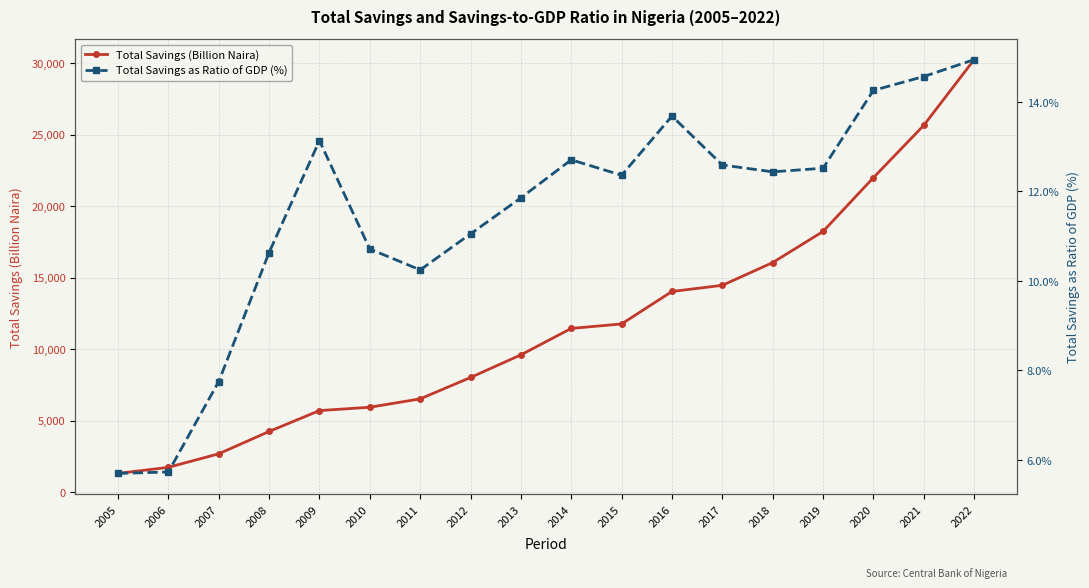

At how many categories does at least one series exceed 29037?

1